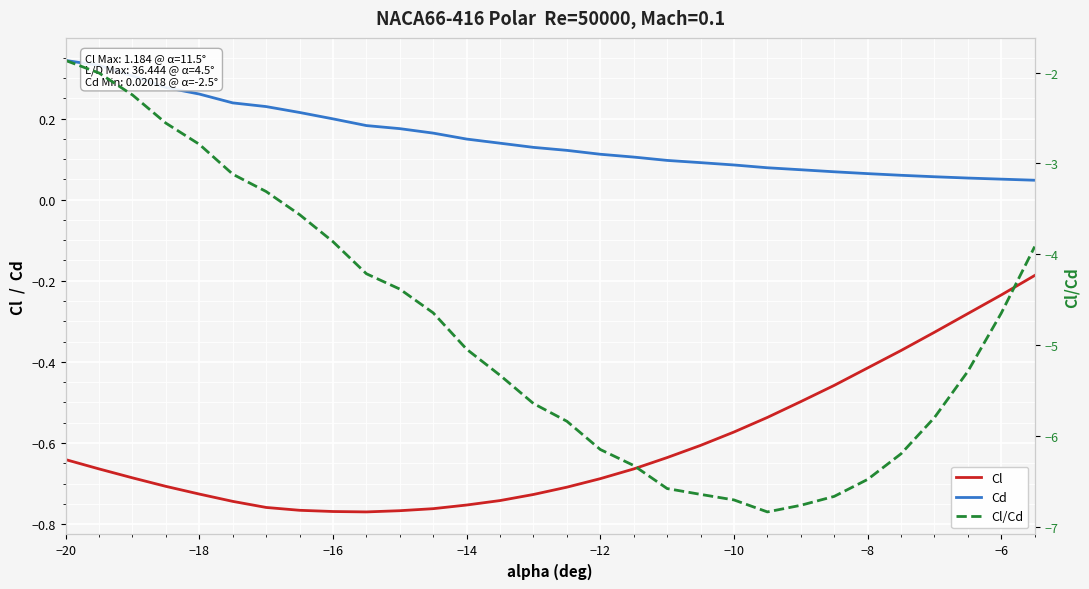

What are all the series names shown in the legend?

Cl, Cd, Cl/Cd